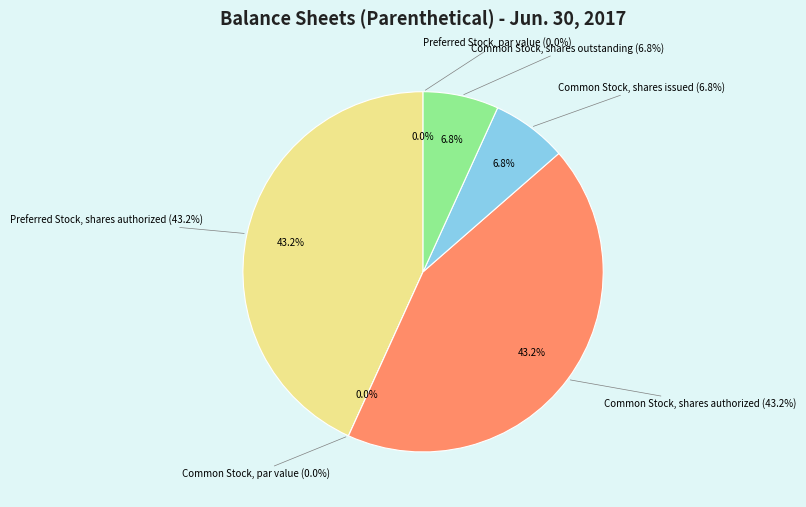

The Preferred Stock, par value slice represents 0% of the pie. True or false?

True